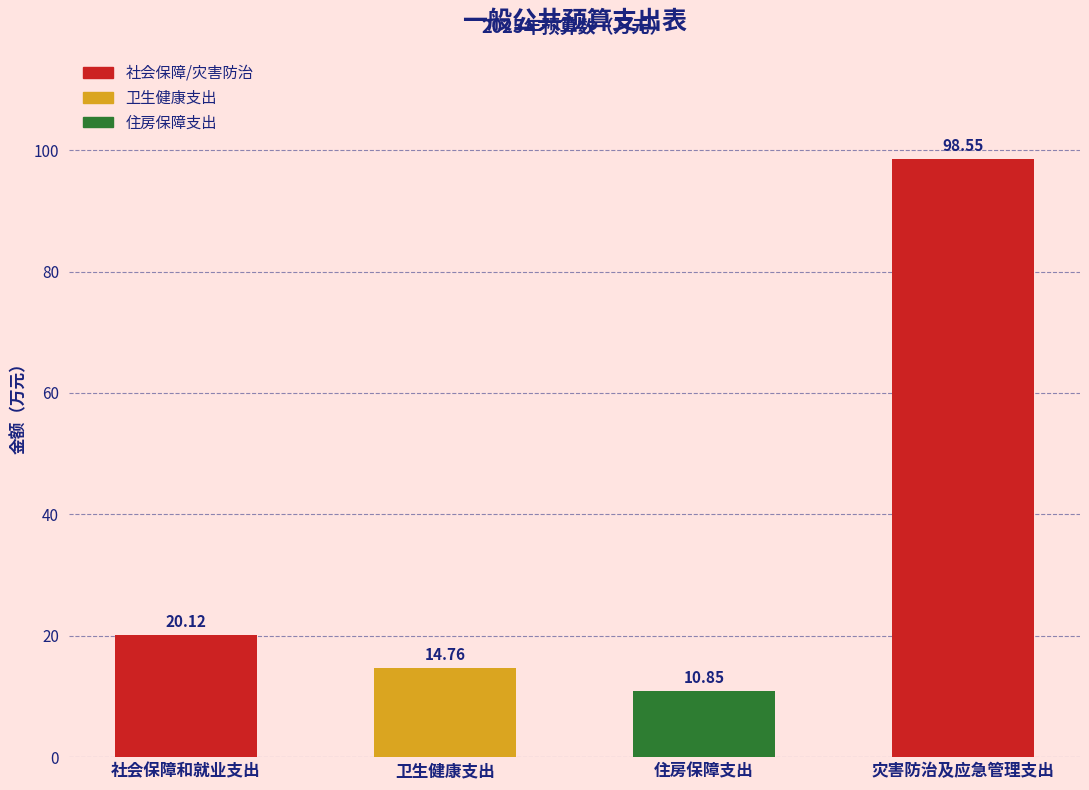

Rank the categories by value from highest to lowest.

灾害防治及应急管理支出, 社会保障和就业支出, 卫生健康支出, 住房保障支出